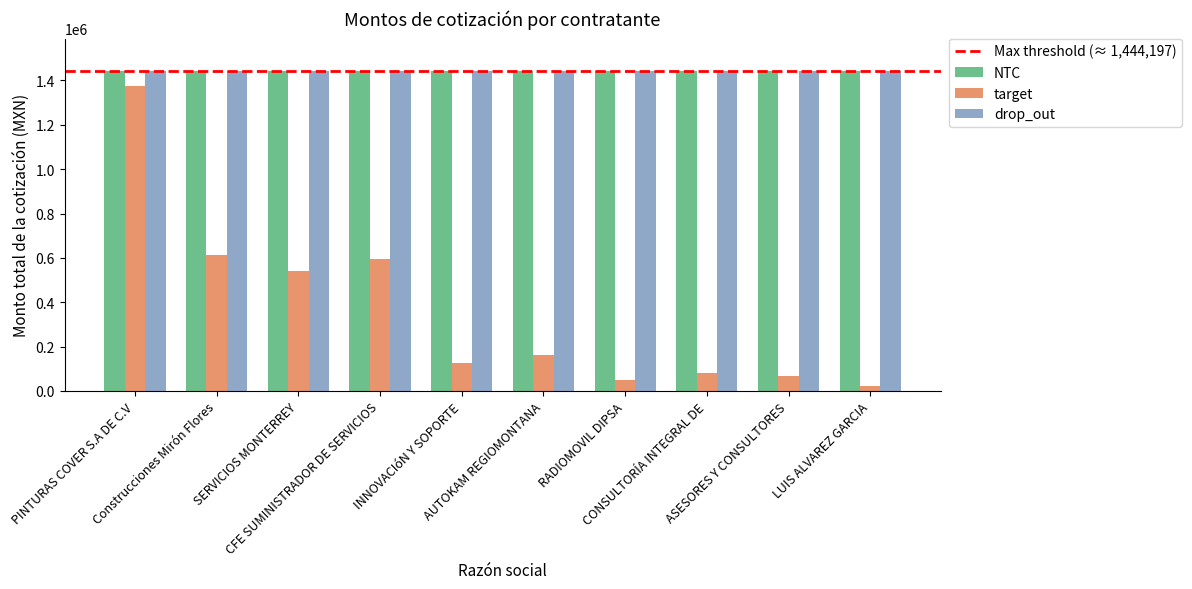

Which series has the widest spread of values?

target